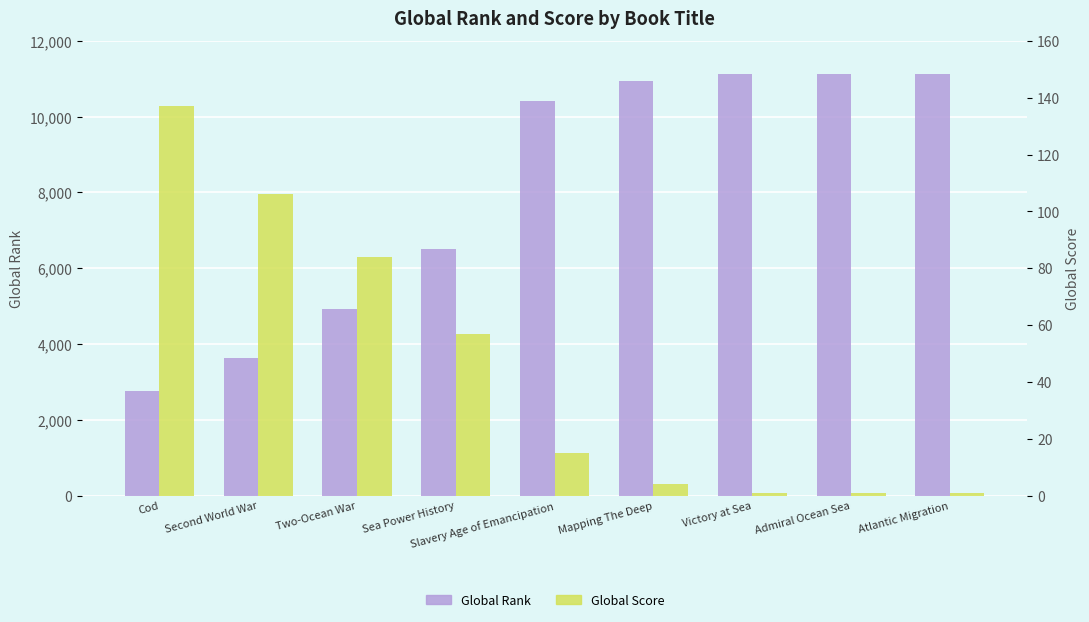

Is it true that Global Score equals 1 at Atlantic Migration?

True